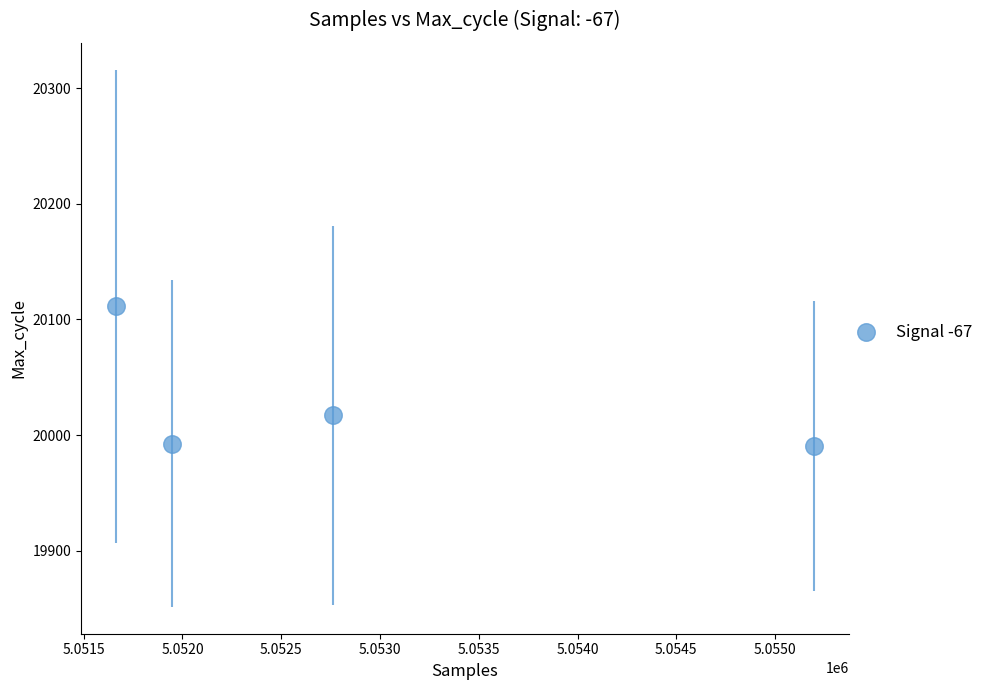

What is the range of X values (max minus min)?

3533.7